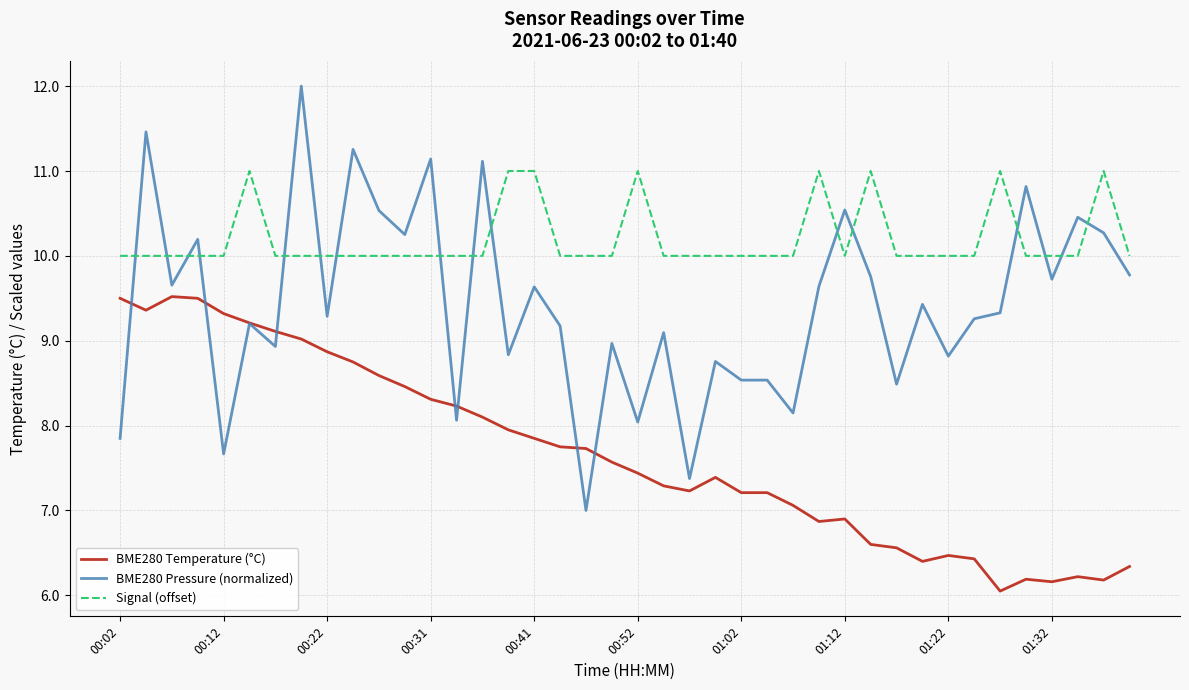

Rank the series by their average value, from lowest to highest.

BME280 Temperature (°C), BME280 Pressure (normalized), Signal (offset)